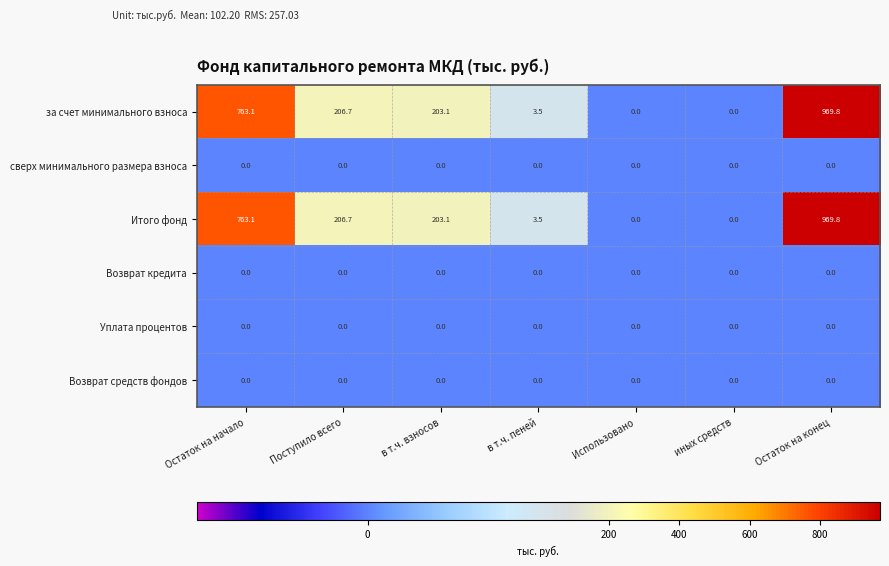

At which category is the sum across all series the highest?

Остаток на конец